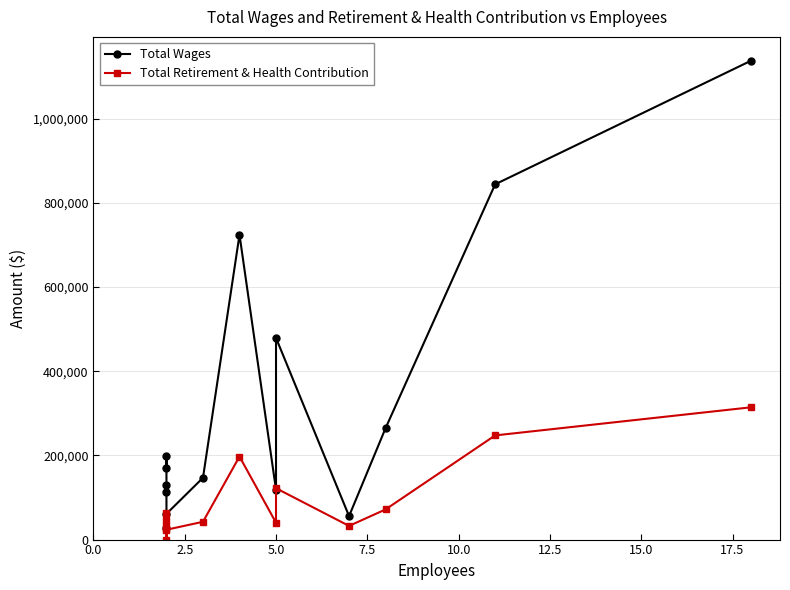

Which series has the widest spread of values?

Total Wages